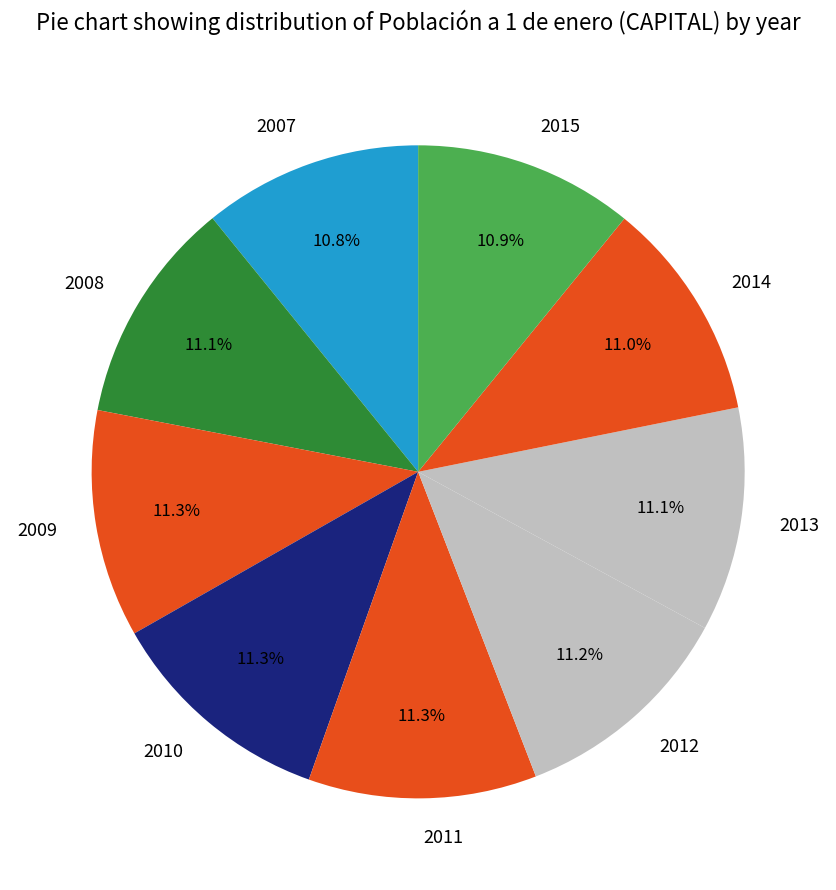

Combined, do 2014 and 2010 account for over 50%?

No